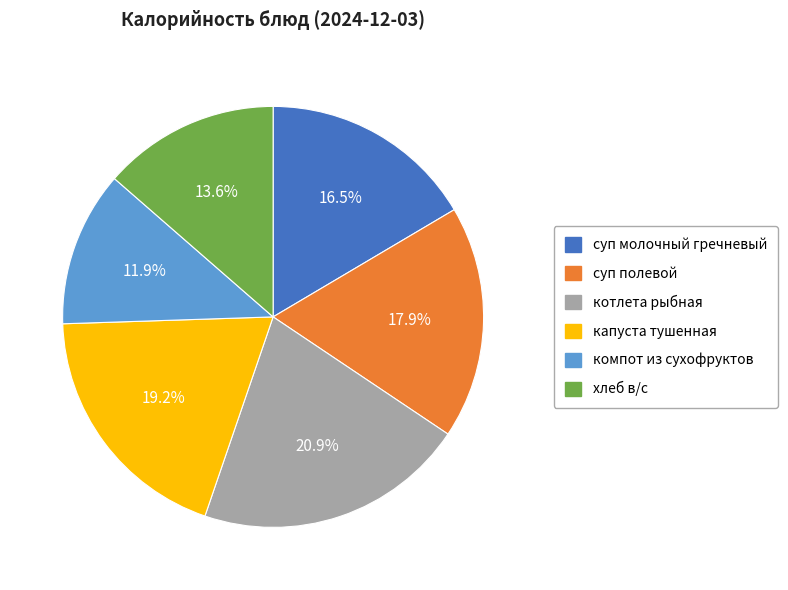

The котлета рыбная slice represents 27% of the pie. True or false?

False